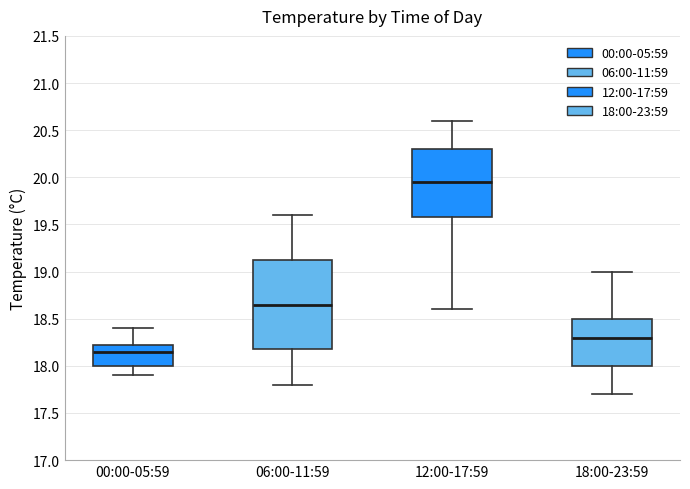

Where is the upper edge of the box for 06:00-11:59 on the y-axis? The values are not printed on the chart, so give them approximately, as read against the axis.

19.15